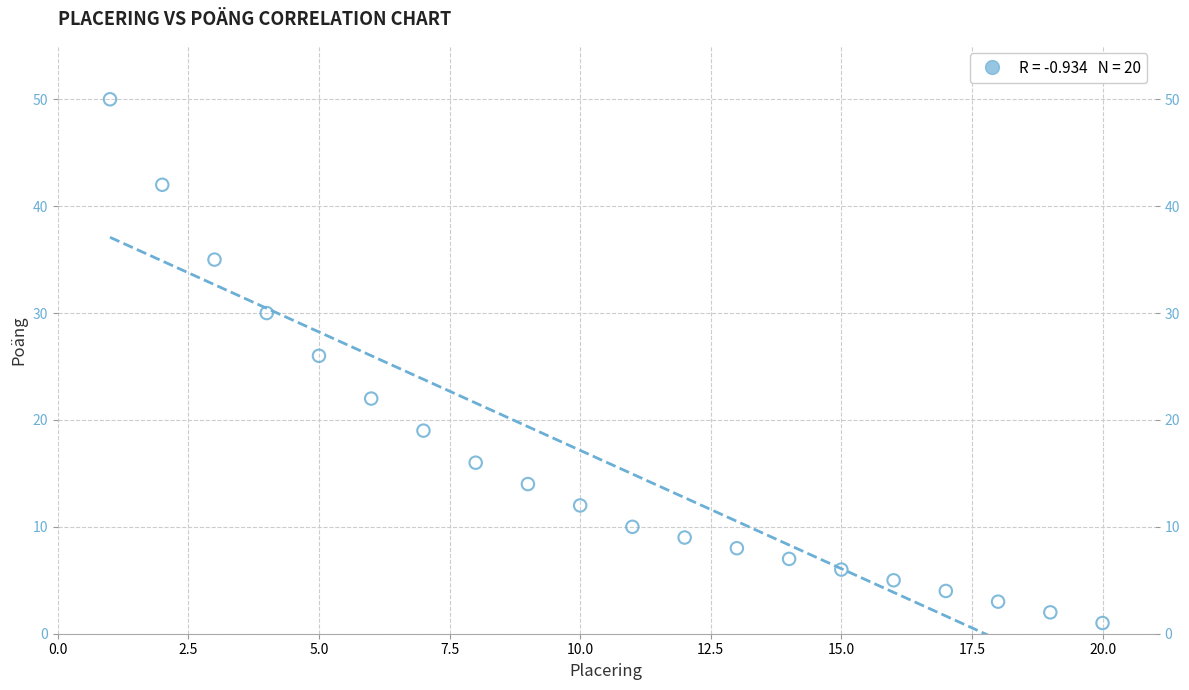

What is the range of X values (max minus min)?

19